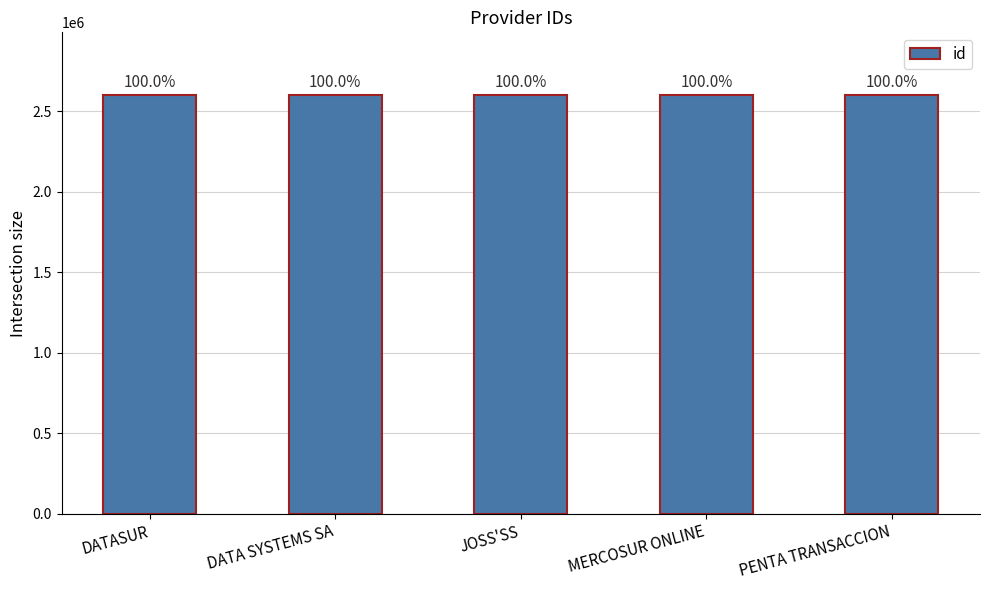

Rank the categories by value from highest to lowest.

MERCOSUR ONLINE, DATA SYSTEMS SA, JOSS'SS, PENTA TRANSACCION, DATASUR